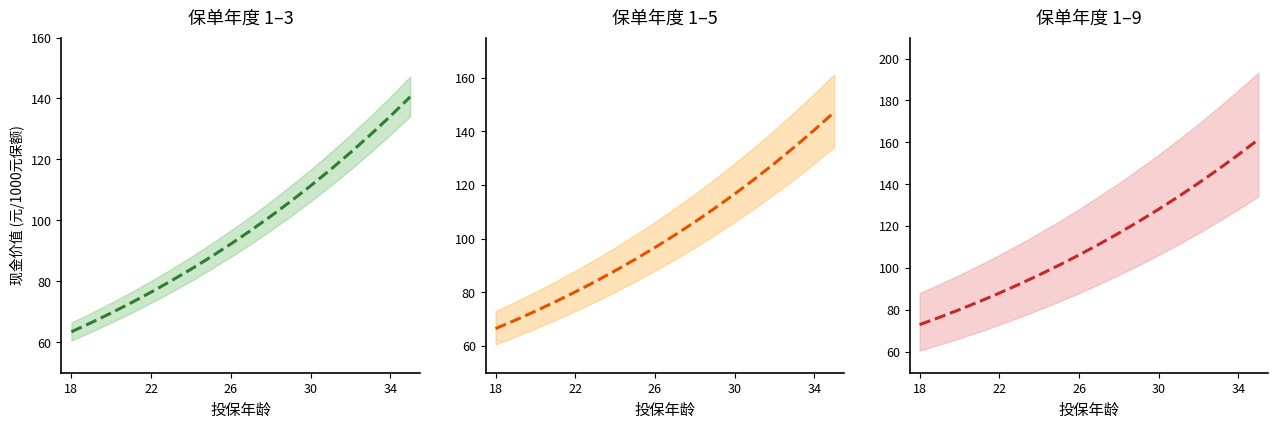

Count the number of data series in this chart.

3